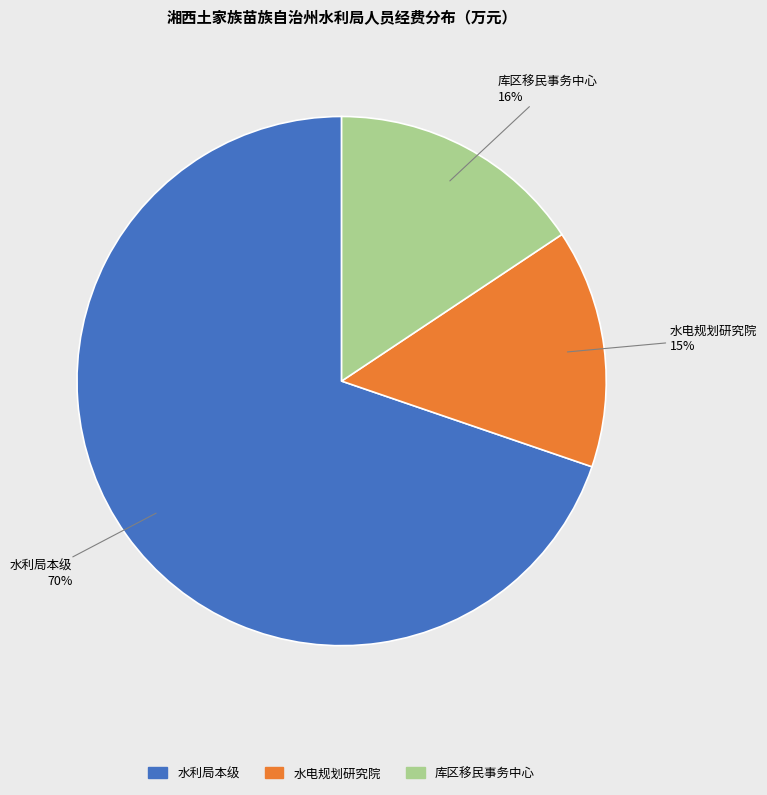

Is there a majority slice in this chart?

Yes